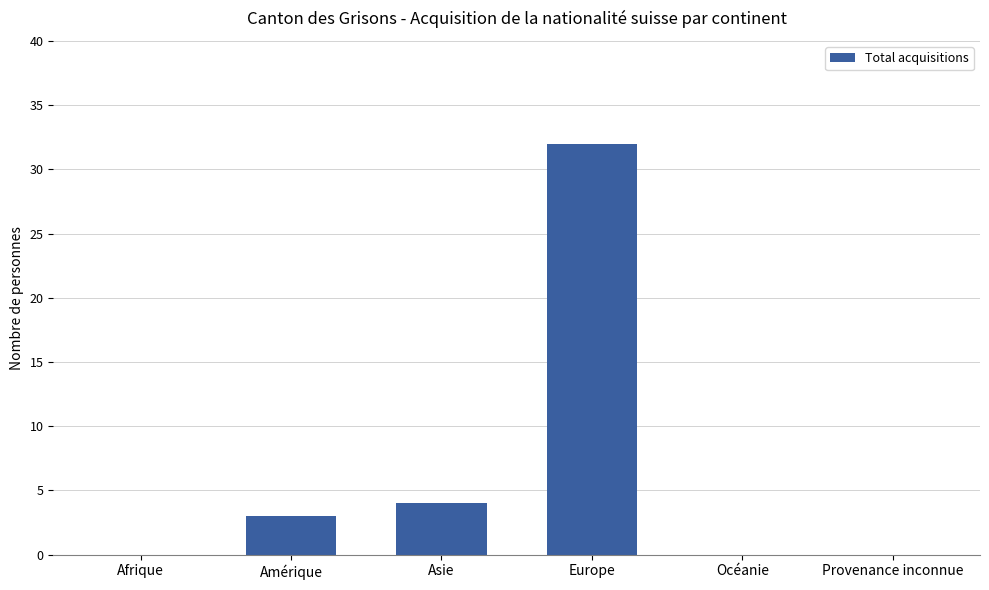

What is the change in value from Amérique to Provenance inconnue?

-3